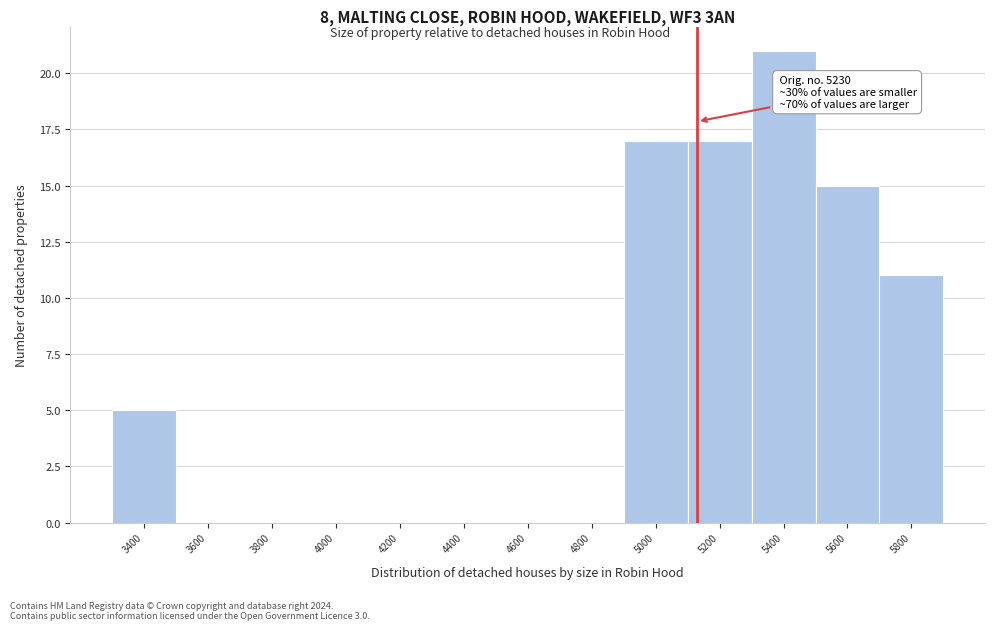

Reading right to left, list all the values displayed in this chart.

5800=11	5600=15	5400=21	5200=17	5000=17	4800=0	4600=0	4400=0	4200=0	4000=0	3800=0	3600=0	3400=5